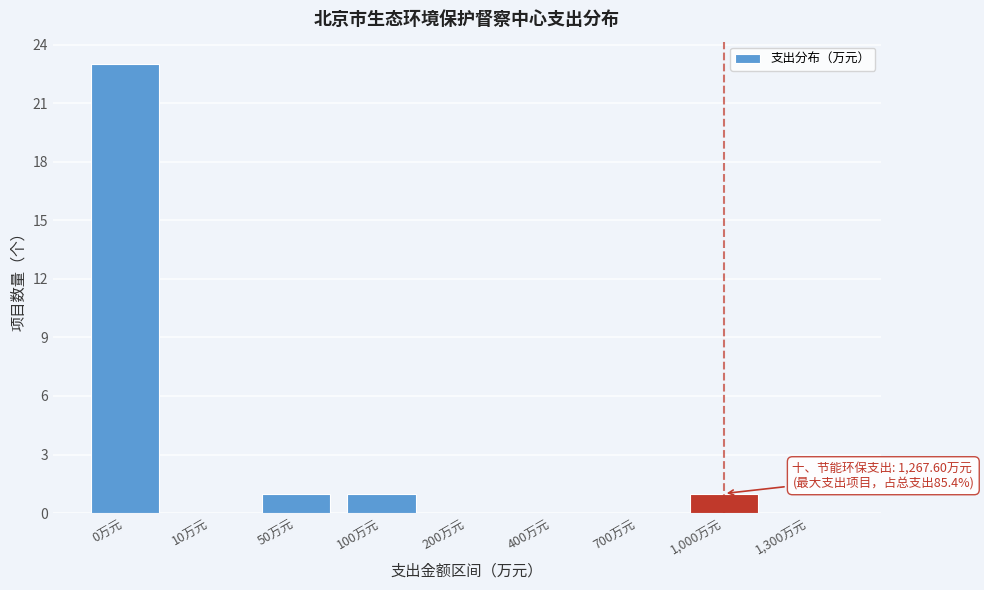

Reading left to right, what are all the values shown in this chart?

0万元=23	10万元=0	50万元=1	100万元=1	200万元=0	400万元=0	700万元=0	1,000万元=1	1,300万元=0